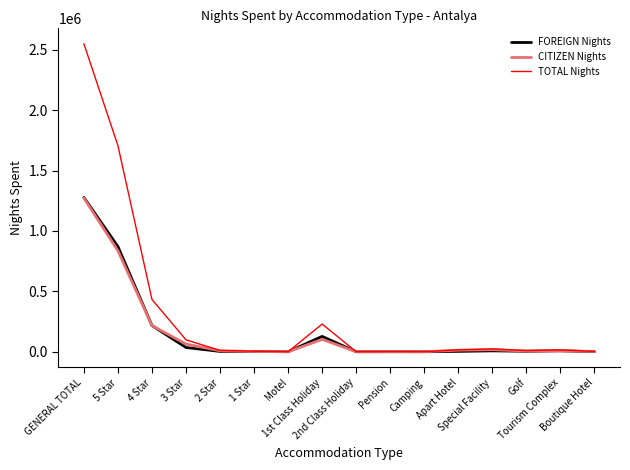

In CITIZEN Nights, how many points are higher than both neighbors (excluding endpoints)?

4